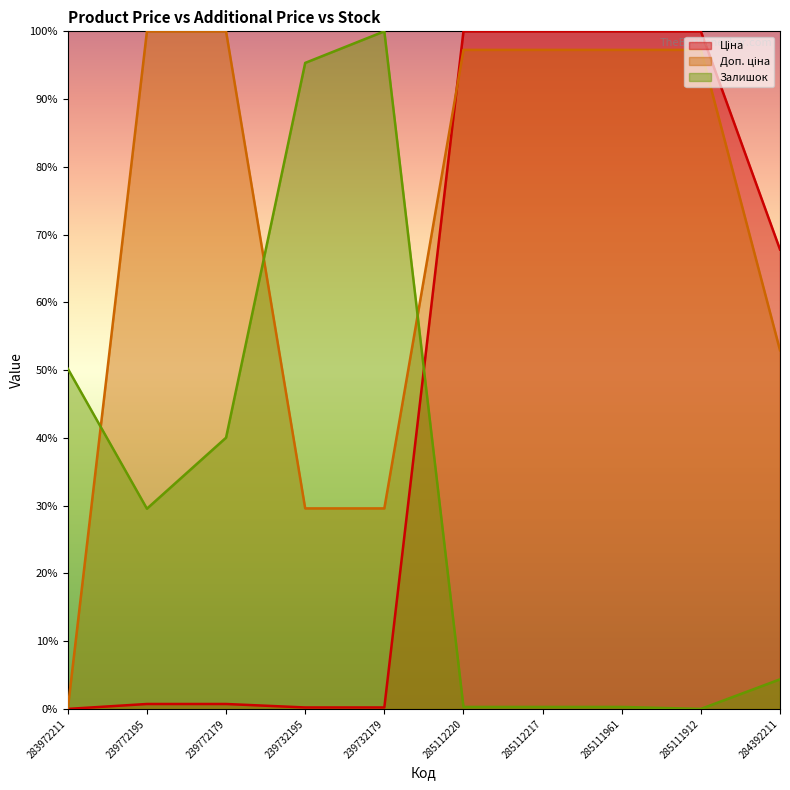

How many times do Доп. ціна and Ціна cross each other?

1